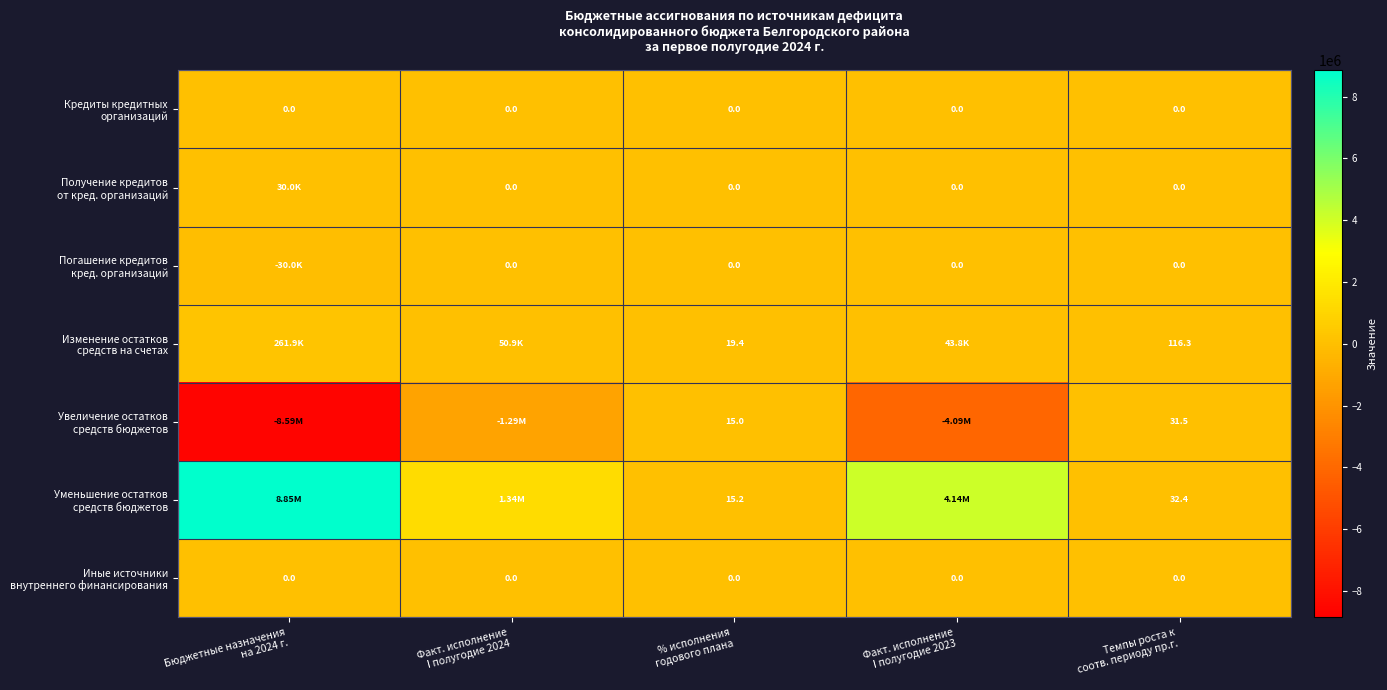

List the series in order of their peak value, highest first.

Уменьшение остатков средств бюджетов, Изменение остатков средств на счетах, Получение кредитов от кред. организаций, Увеличение остатков средств бюджетов, Кредиты кредитных организаций, Погашение кредитов кред. организаций, Иные источники внутреннего финансирования